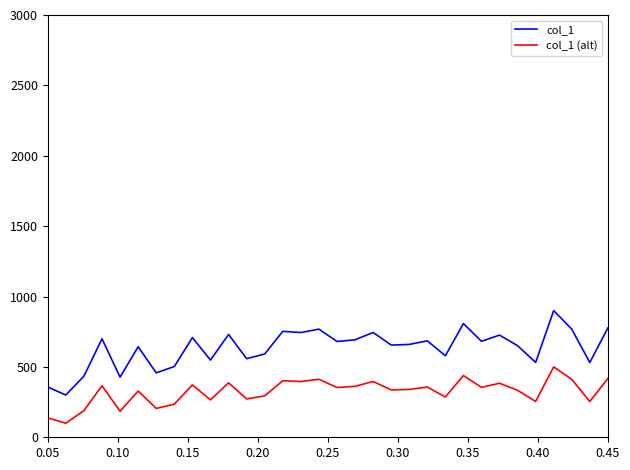

How many values in the col_1 (alt) series exceed 353?

16